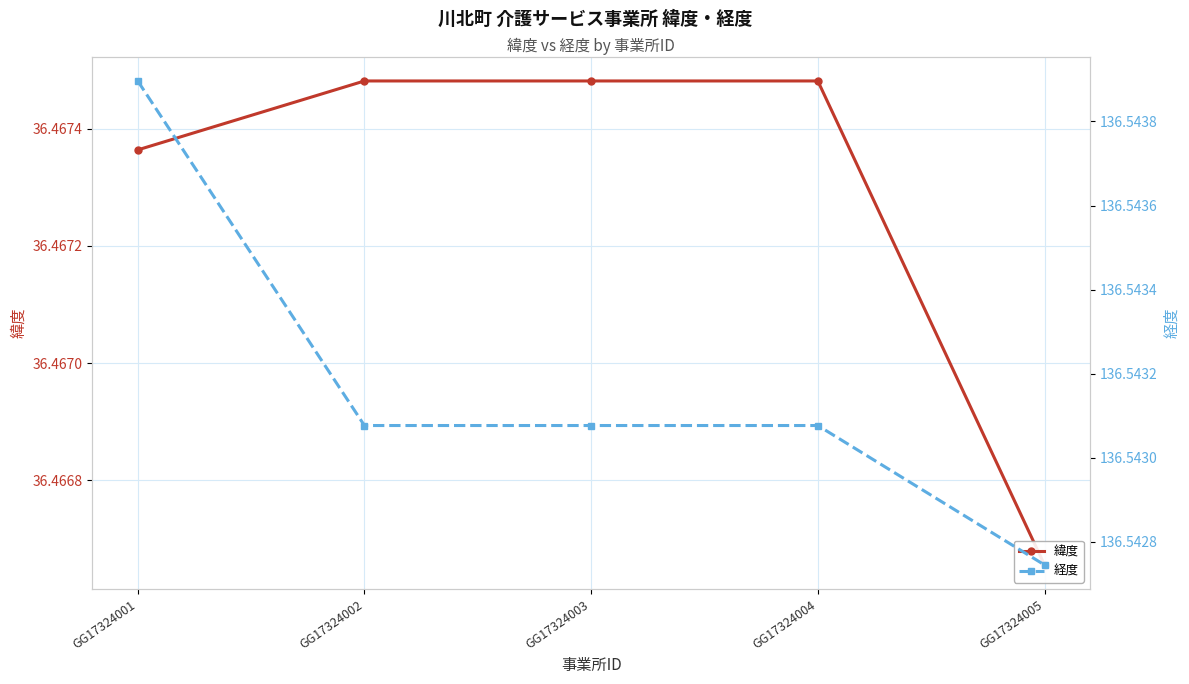

True or false: 緯度 and 経度 intersect in this chart.

False